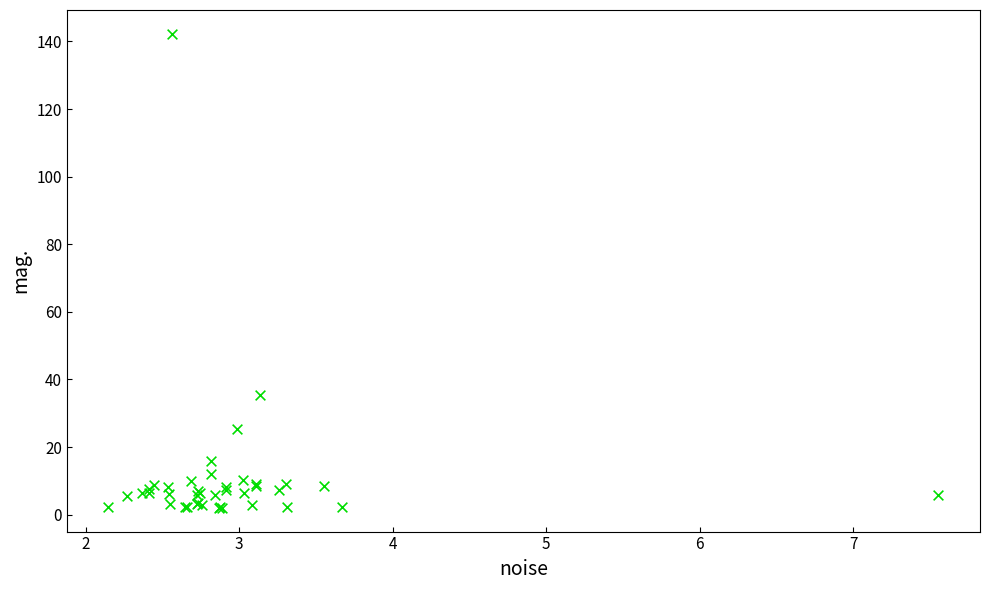

What Y value in the scatter plot is closest to 72?

35.5